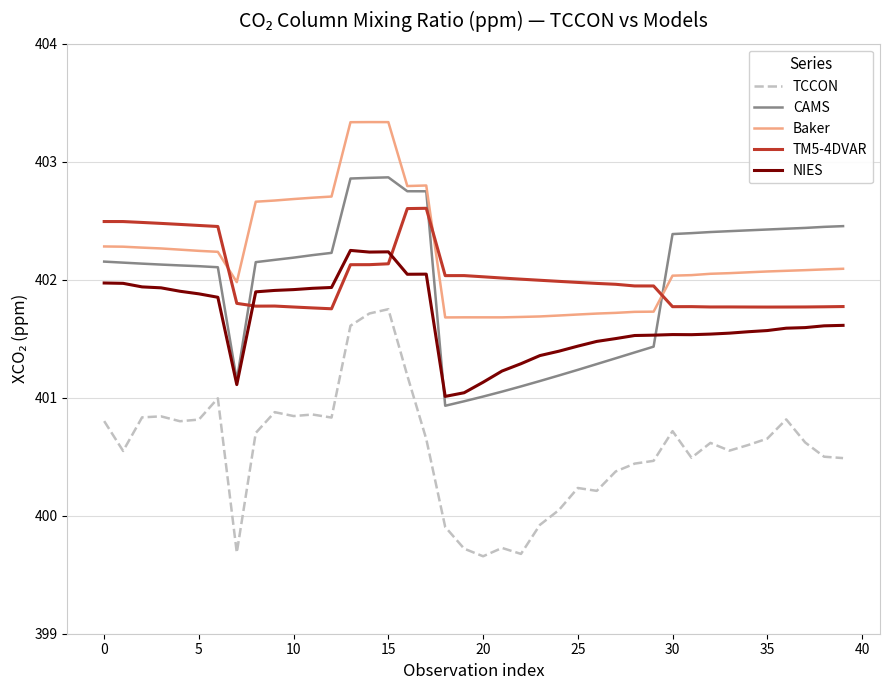

Which series has the widest spread of values?

TCCON